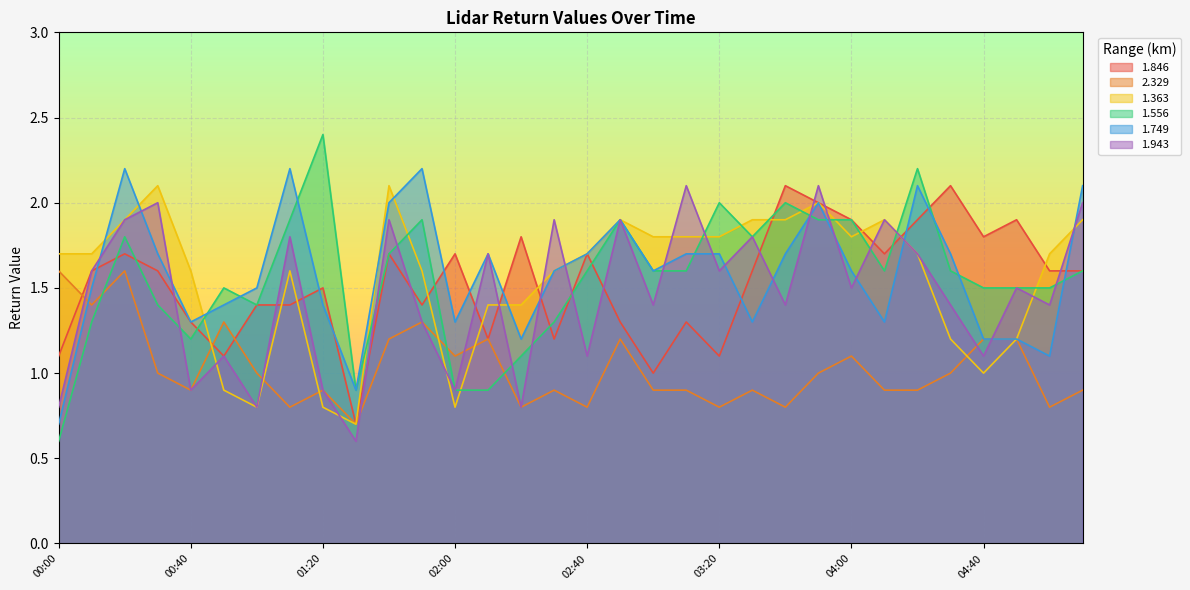

How many data points in 1.943 are above 1?

25